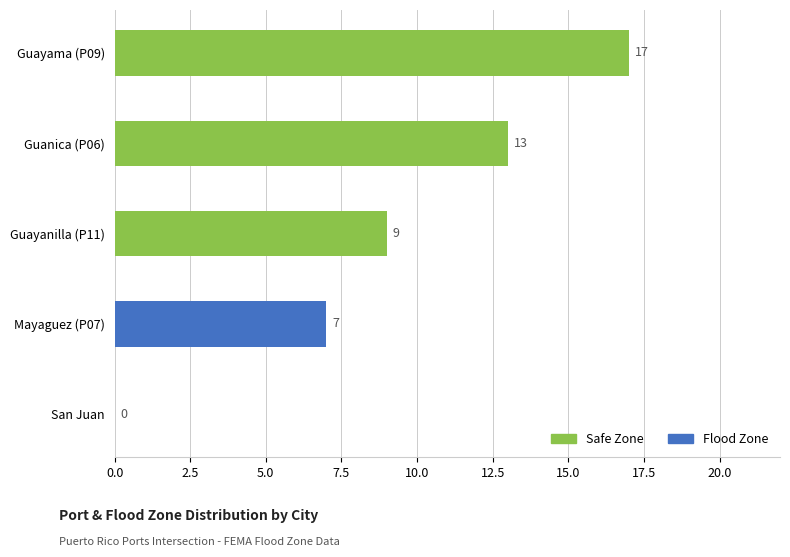

Reading bottom to top, extract all data points from this chart.

San Juan=0	Mayaguez (P07)=7	Guayanilla (P11)=9	Guanica (P06)=13	Guayama (P09)=17